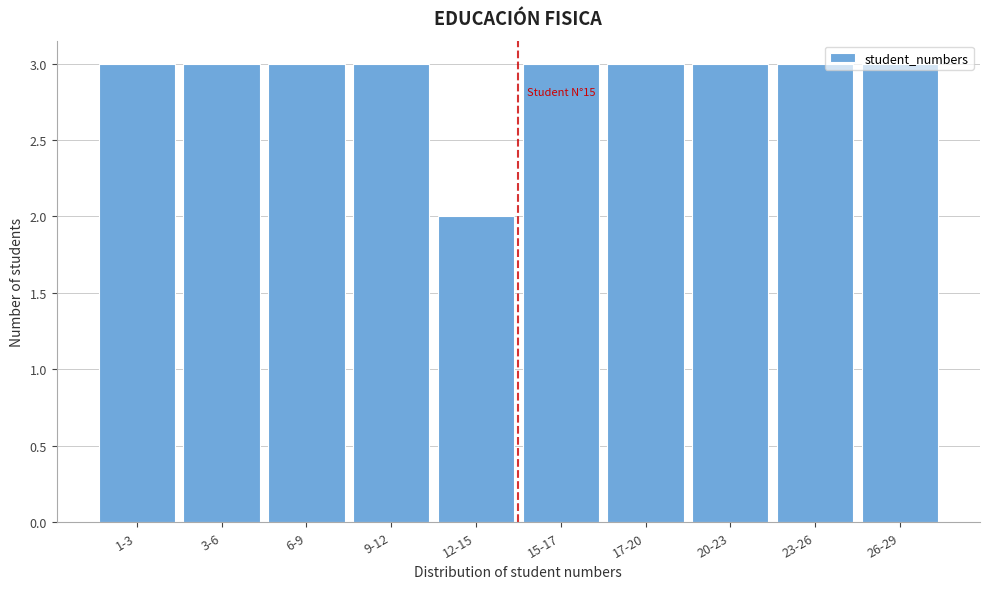

What is the value of the 6th bar from the left?

3